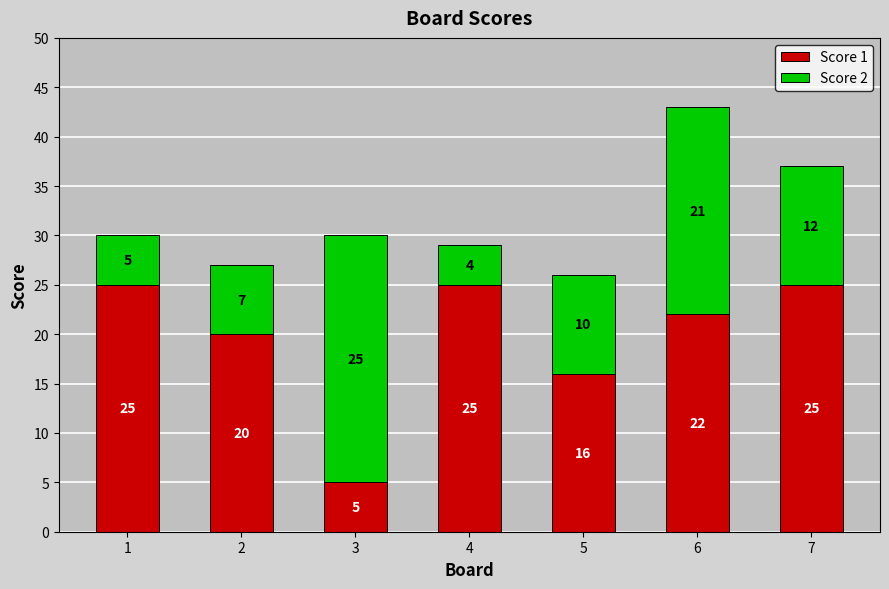

What is the sum of all Score 1 values?

138